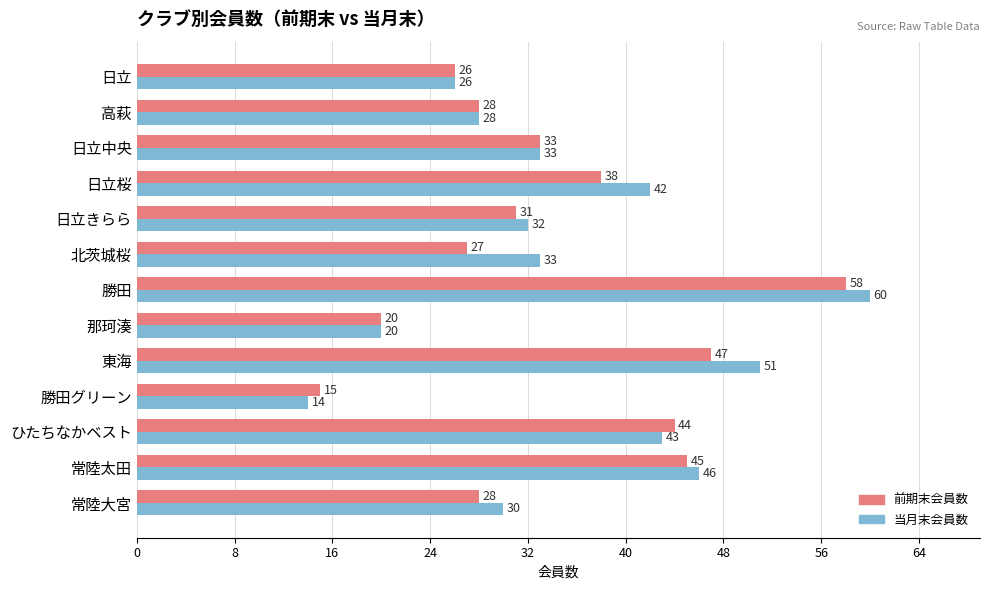

True or false: 前期末会員数 has a value of 38 at 日立桜.

True